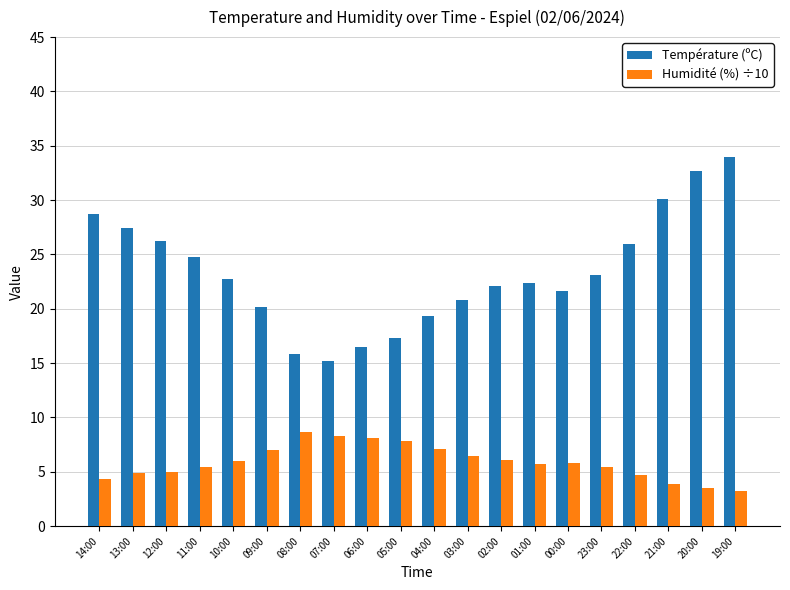

What is the lowest value of the Humidité (%) ÷10 series?

3.2